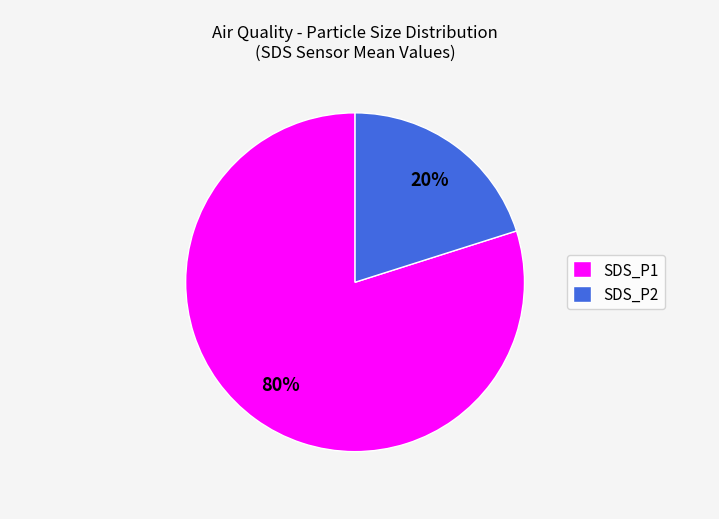

Does SDS_P1 account for over 50% of the chart?

Yes